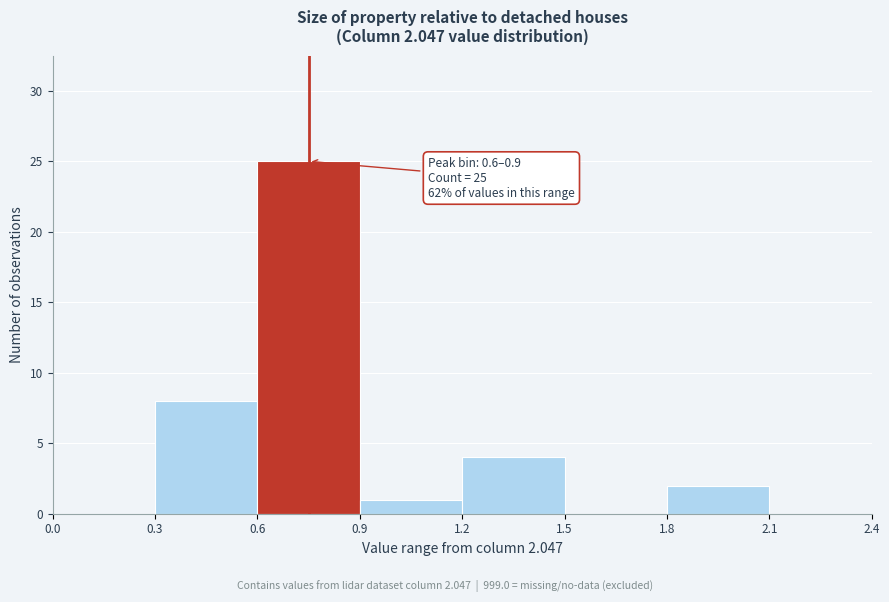

Over which range of the x-axis is the bar tallest?

0.6 to 0.9